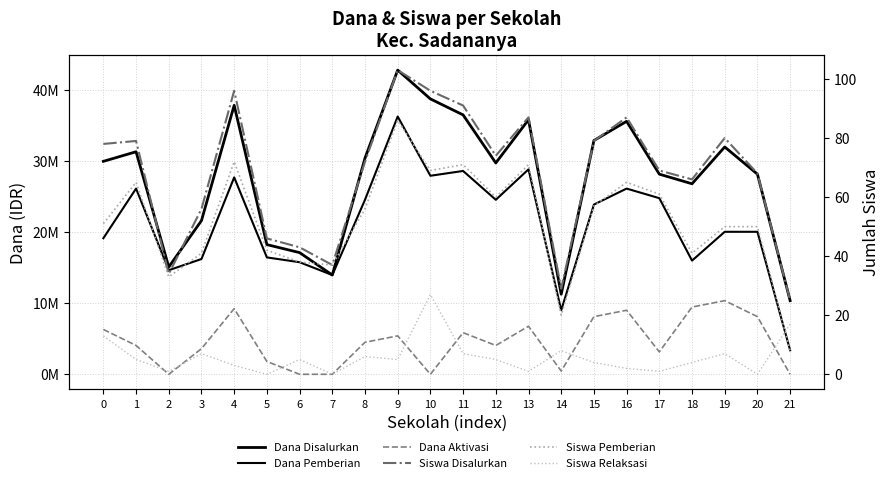

At which category does the chart reach its minimum across all series?

2